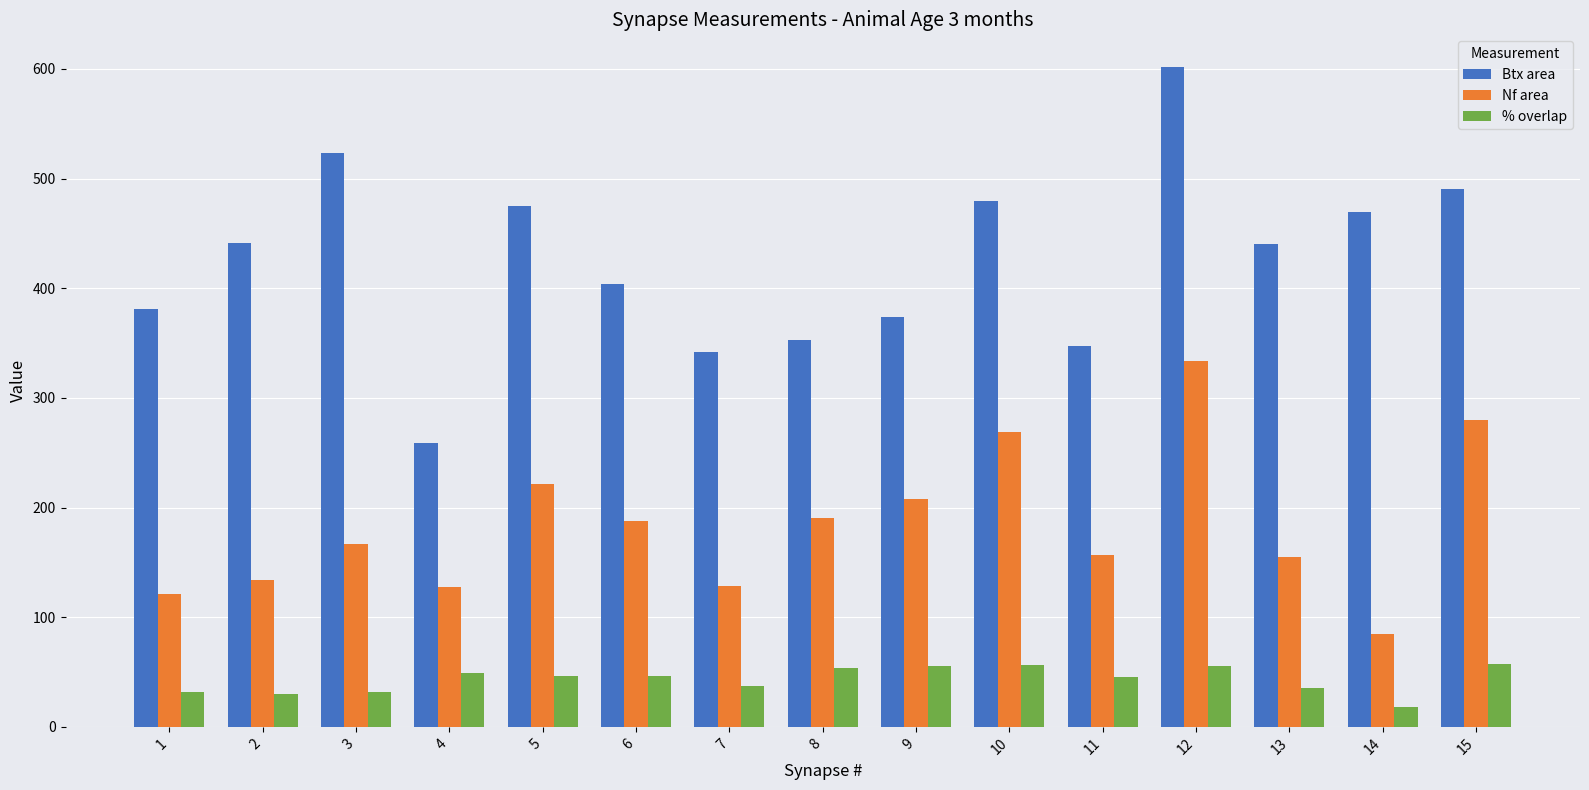

What is the value of the Nf area bar at the 15th from the left?

279.8